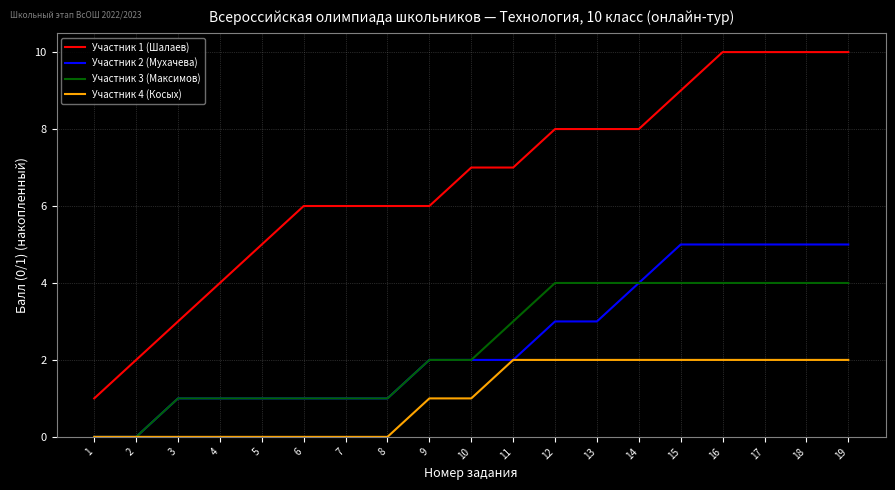

Count the Участник 3 (Максимов) values in the range 1 to 4.

17